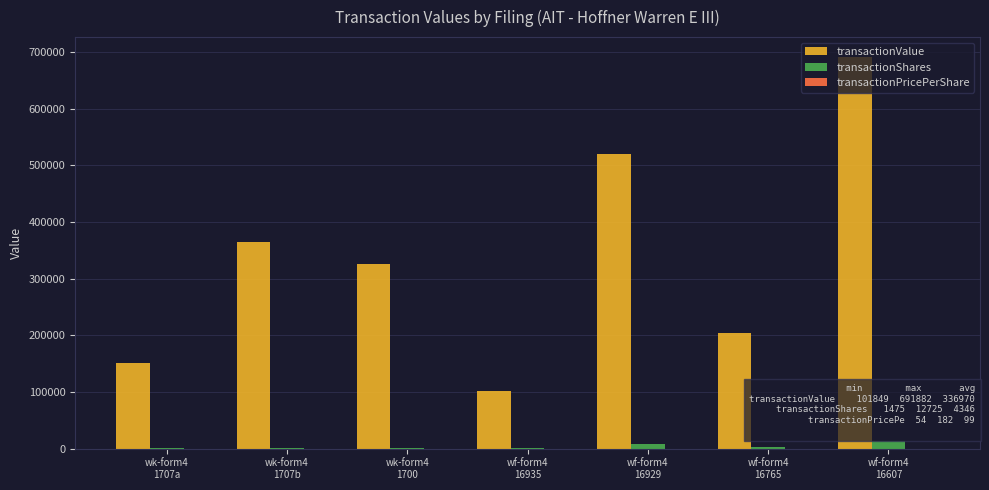

What is the maximum value shown in the chart?

691882.0